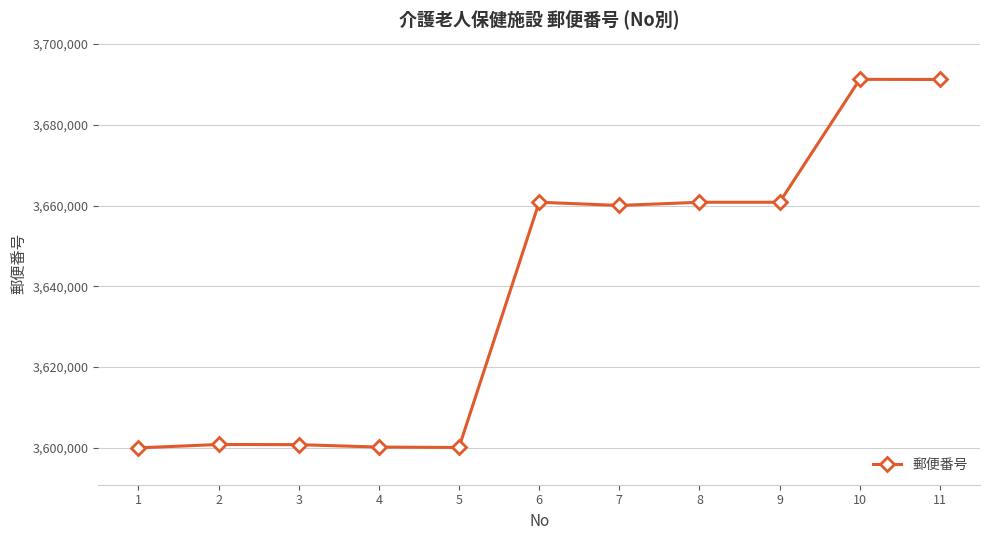

What is the value of the 9th point from the left?

3660811